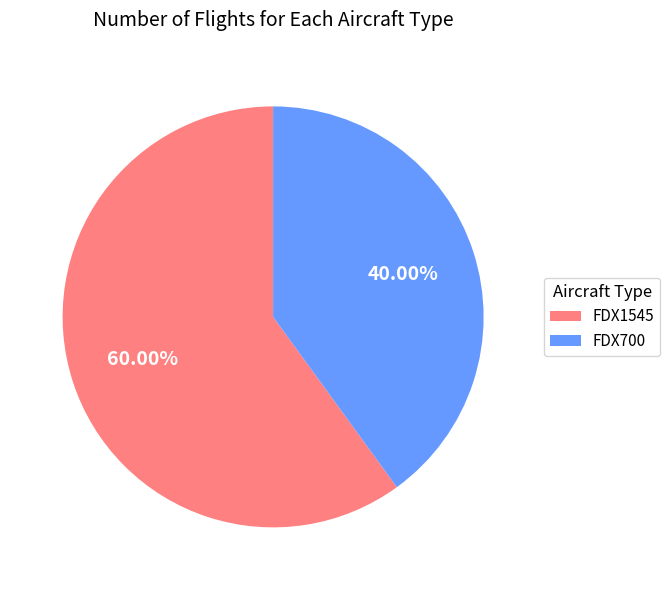

The FDX1545 slice represents 60% of the pie. True or false?

True